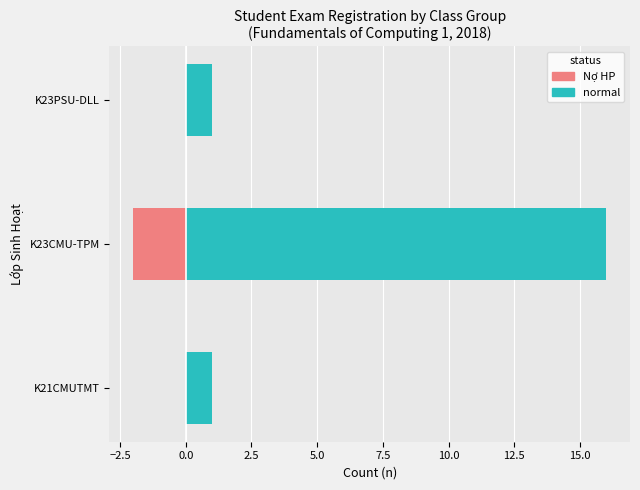

Count the Nợ HP values in the range -2 to 0.

3